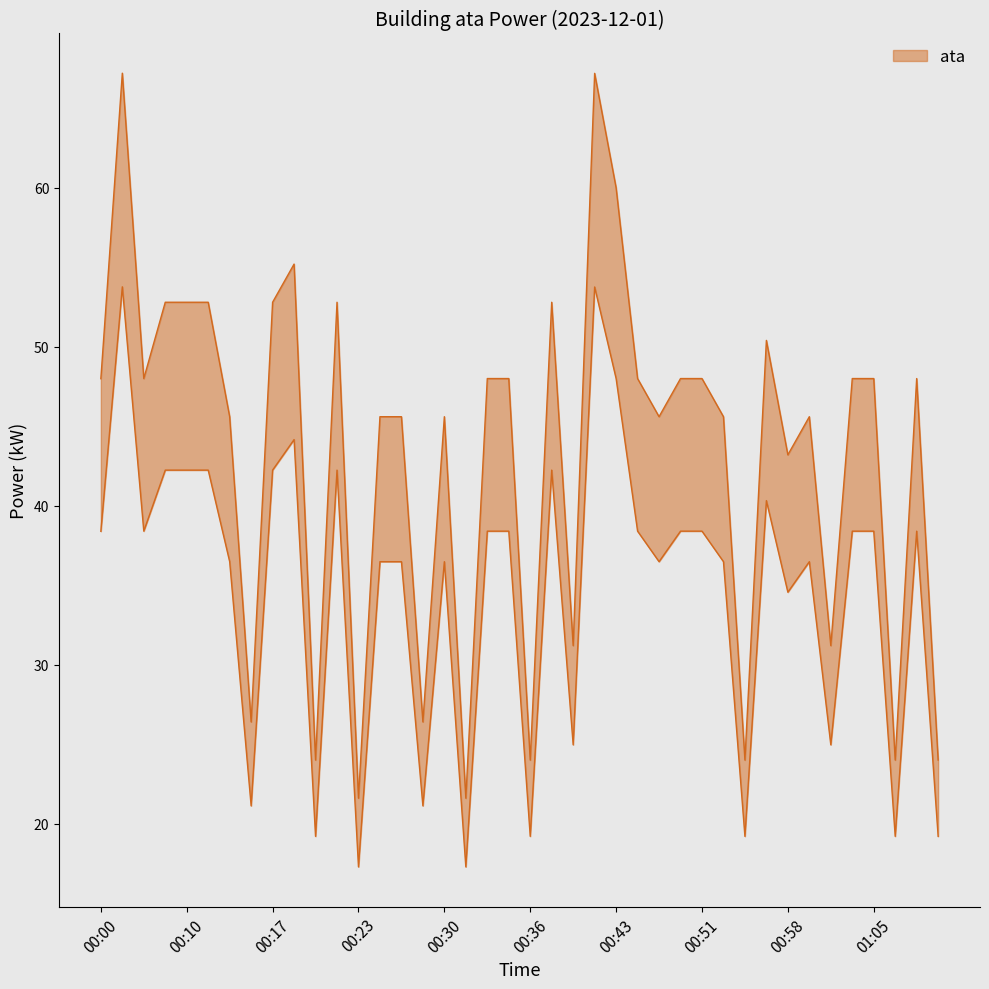

True or false: power_upper has a value of 46.7 at 00:39.

False